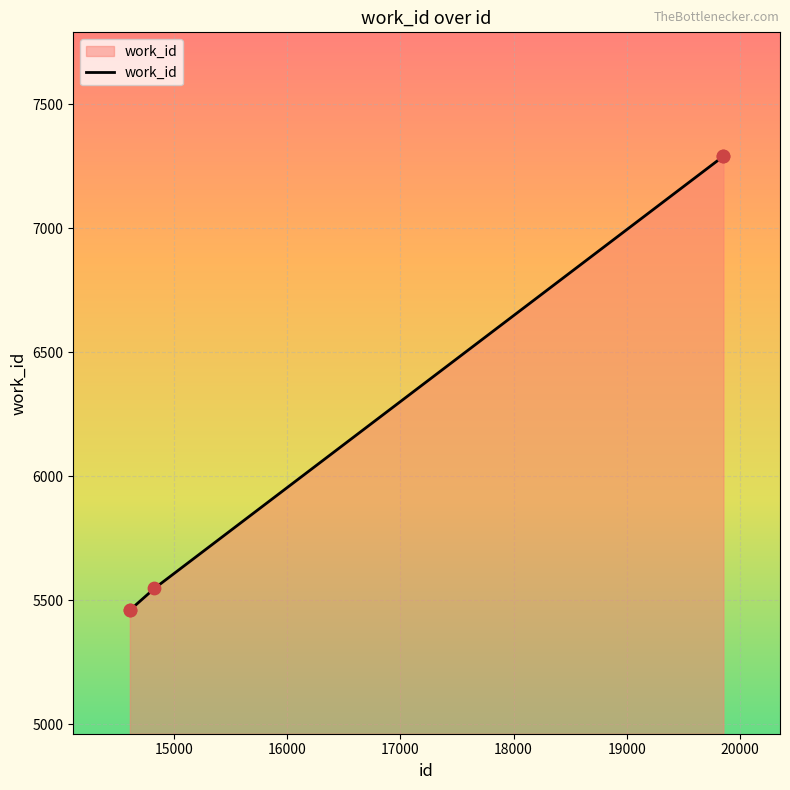

What is the greatest value displayed?

7291